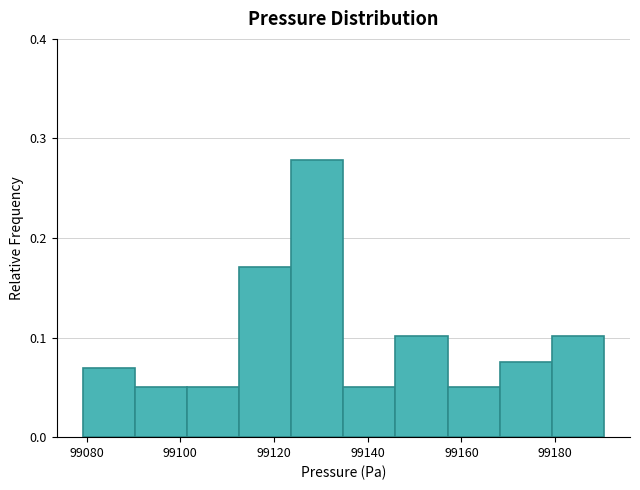

How tall is the bar that spans 99124 to 99134 on the x-axis? Neither the bar edges nor the heights are printed on the chart, so give them approximately, as read against the axes.

0.28